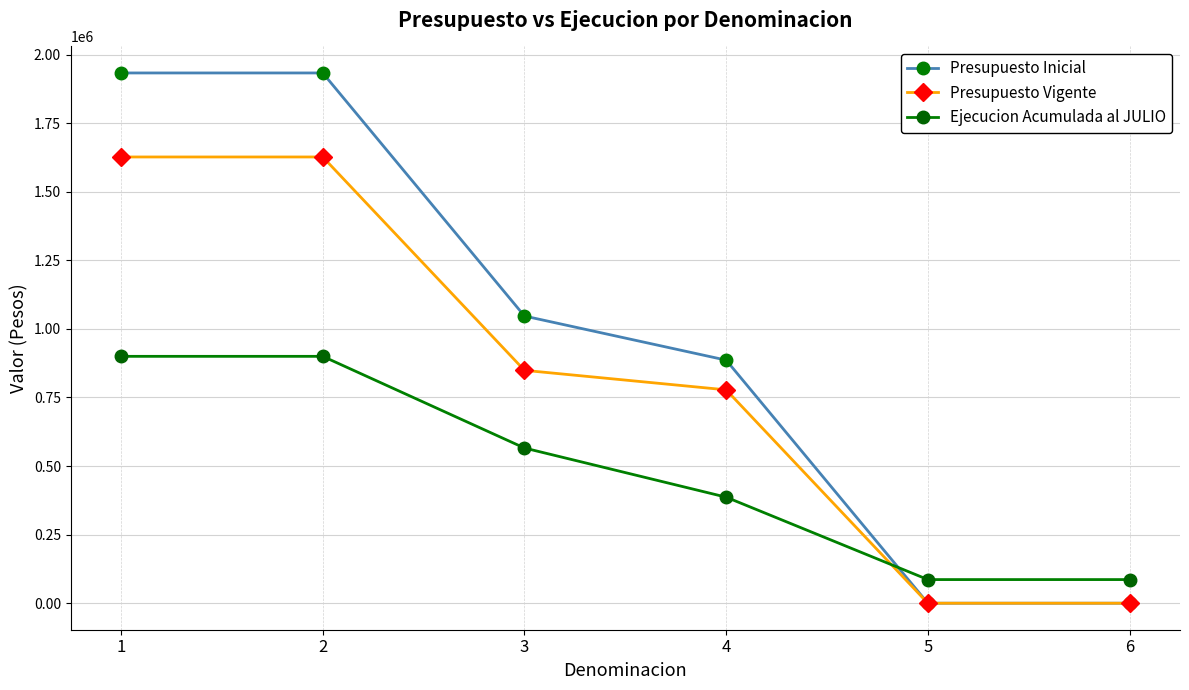

True or false: Presupuesto Inicial has more than 2 interior local peaks.

False